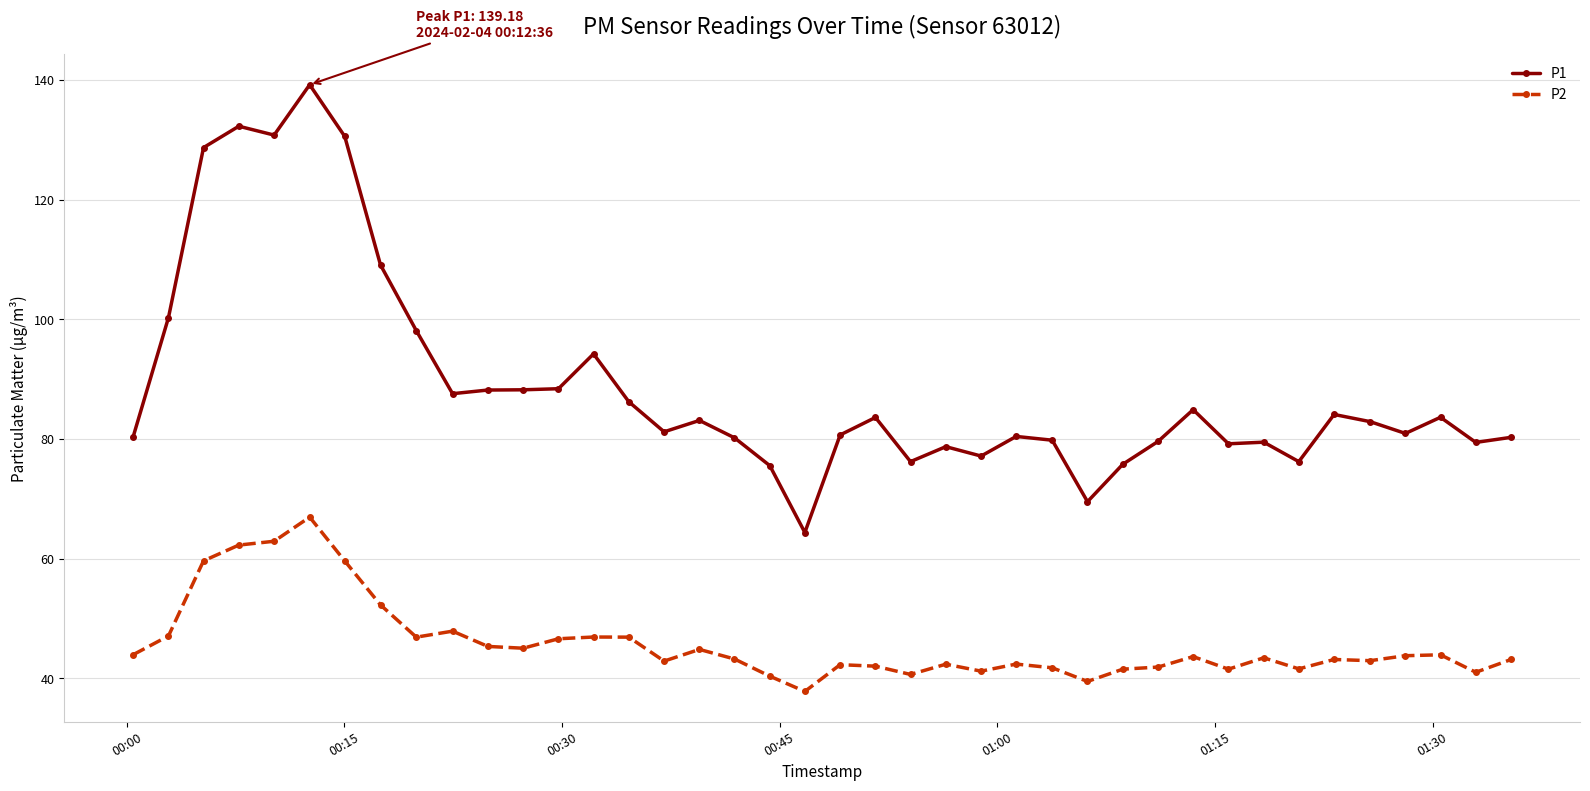

True or false: P2 has more than 1 interior local peaks.

True